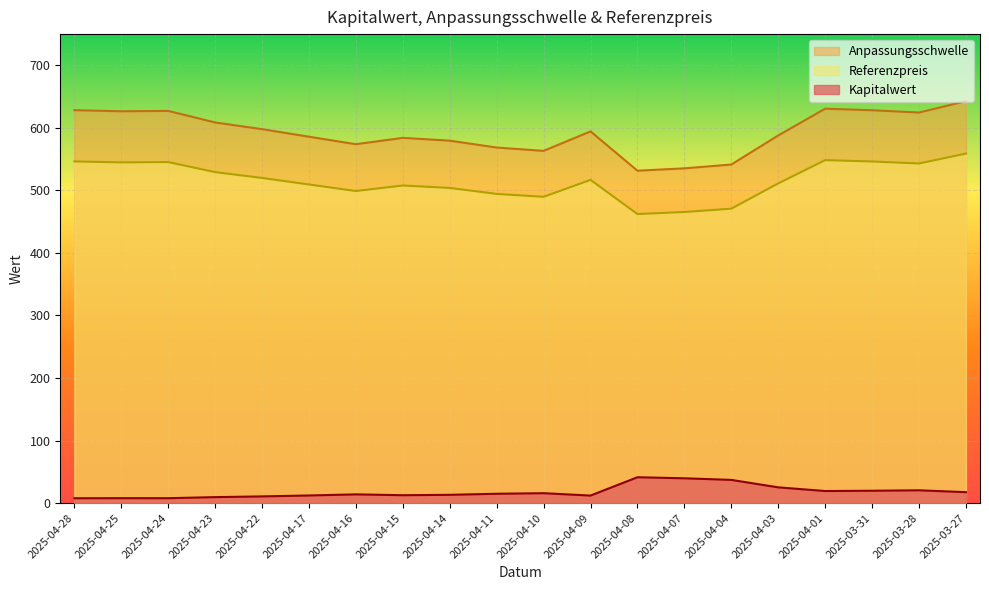

What is the smallest value displayed?

7.7